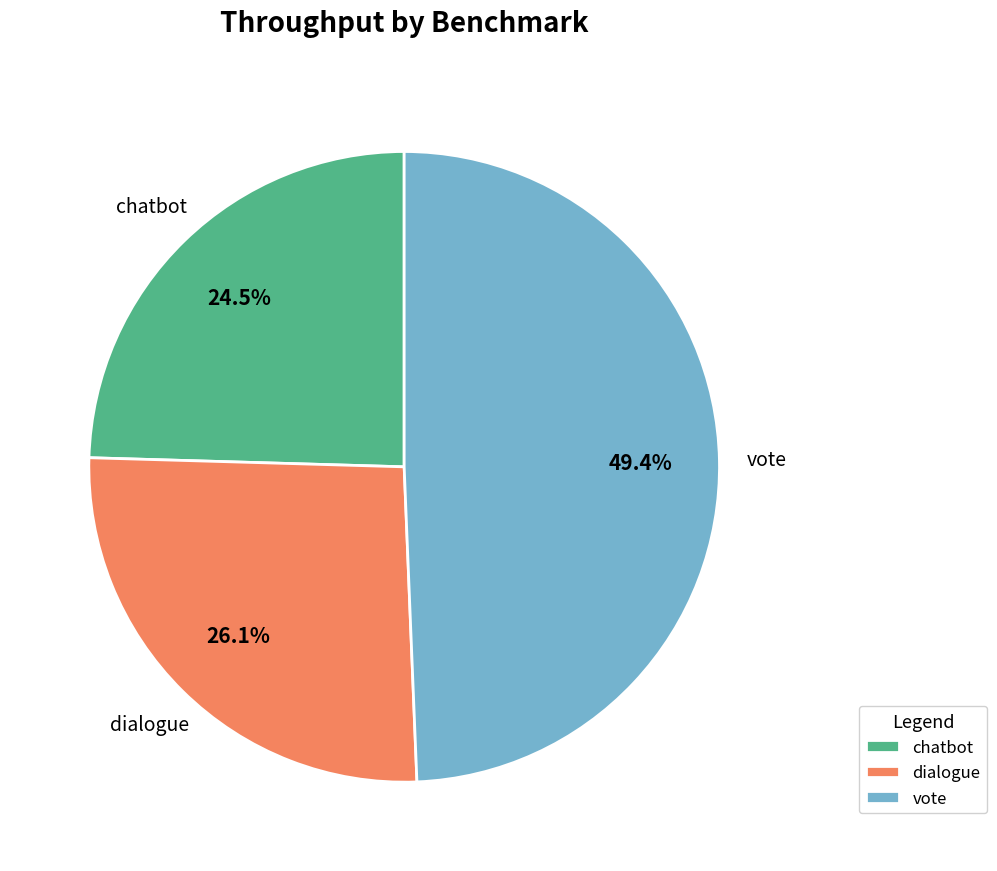

To the nearest percent, what is the difference between the dialogue and vote slice percentages?

23%